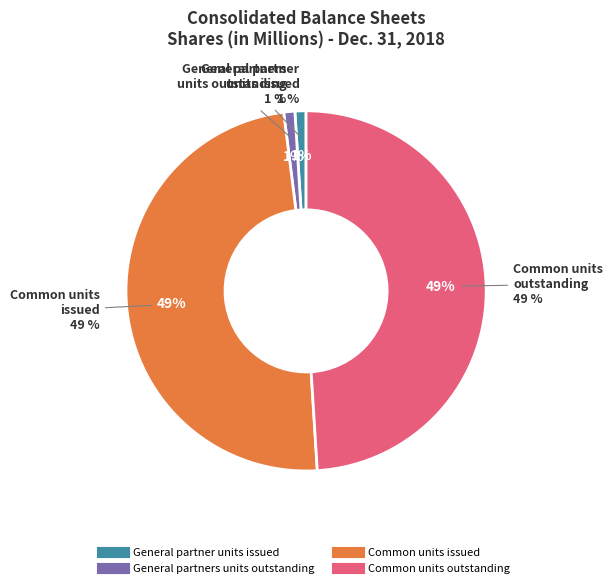

How many slices are in this pie chart?

4